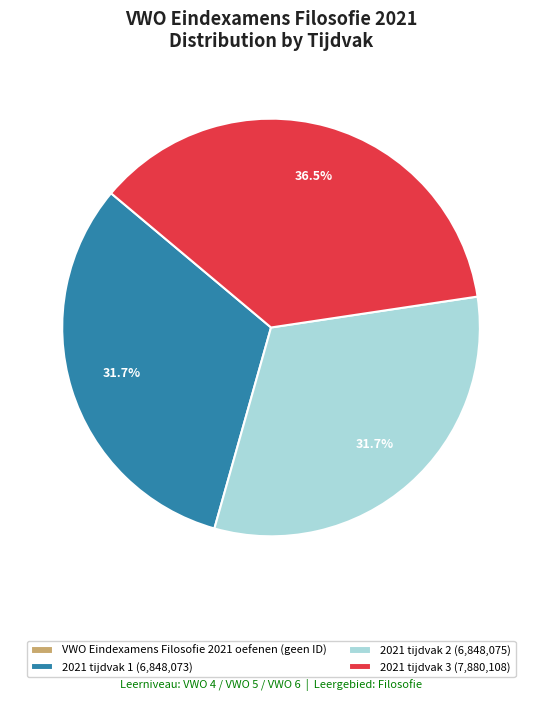

What is the total percentage of 2021 tijdvak 3 (7,880,108) and 2021 tijdvak 2 (6,848,075)?

68.3%